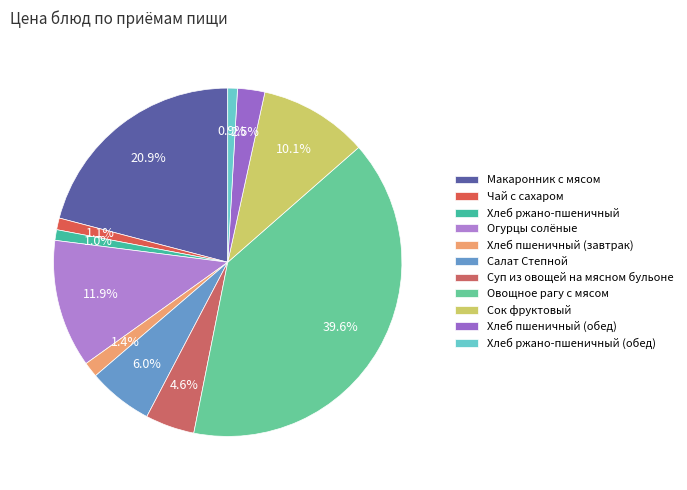

How many slices are in this pie chart?

11